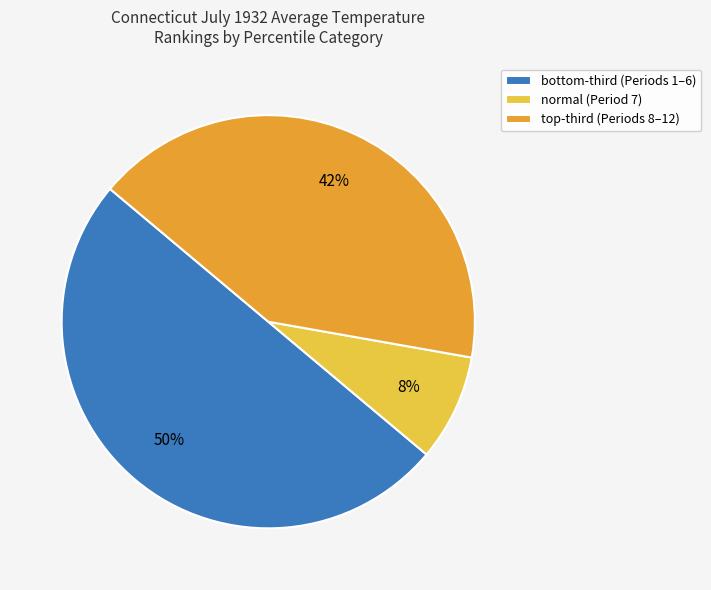

Which slice represents more than half of the pie?

bottom-third (Periods 1–6)